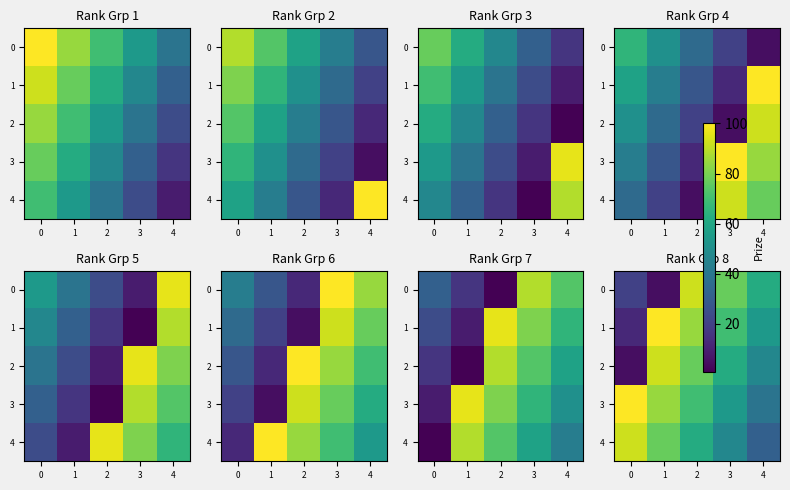

Which series has the largest range (max minus min)?

1